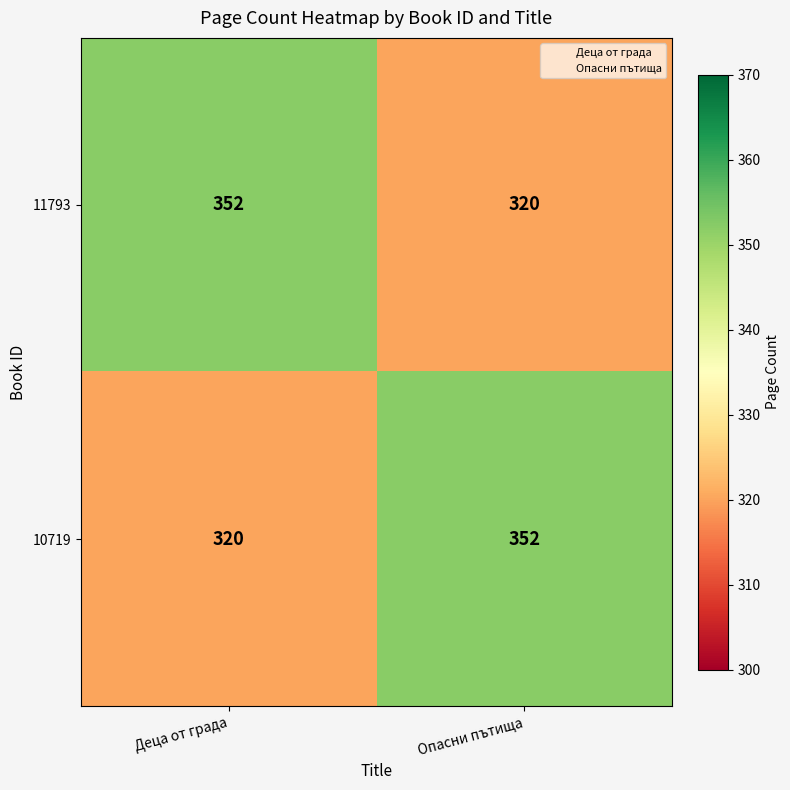

What is the difference between the highest and lowest values at Опасни пътища?

32